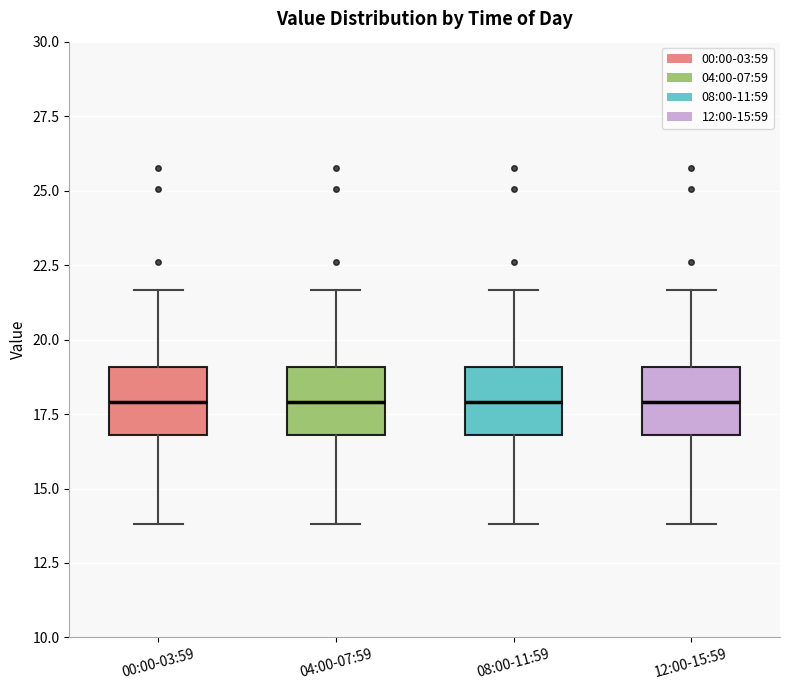

Reading left to right, read every box against the y-axis: the position of its median line, the range the box covers, and the ends of its whiskers. The values are not printed on the chart, so give them approximately, as read against the axis.

00:00-03:59: median 18.0, box 17.0 to 19.0, whiskers 14.0 to 21.5
04:00-07:59: median 18.0, box 17.0 to 19.0, whiskers 14.0 to 21.5
08:00-11:59: median 18.0, box 17.0 to 19.0, whiskers 14.0 to 21.5
12:00-15:59: median 18.0, box 17.0 to 19.0, whiskers 14.0 to 21.5